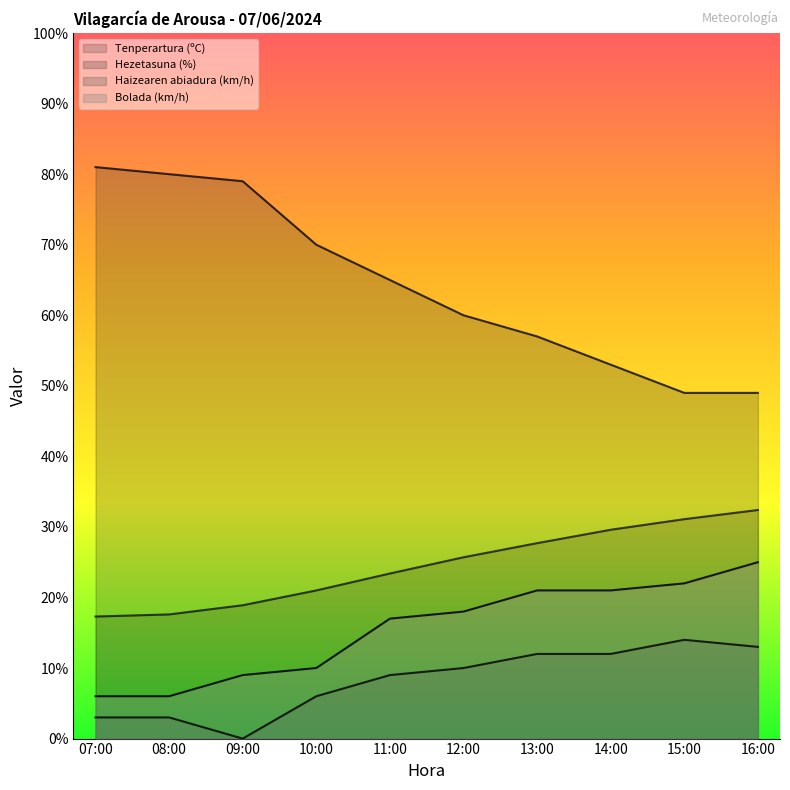

What position from the right is 07:00?

10